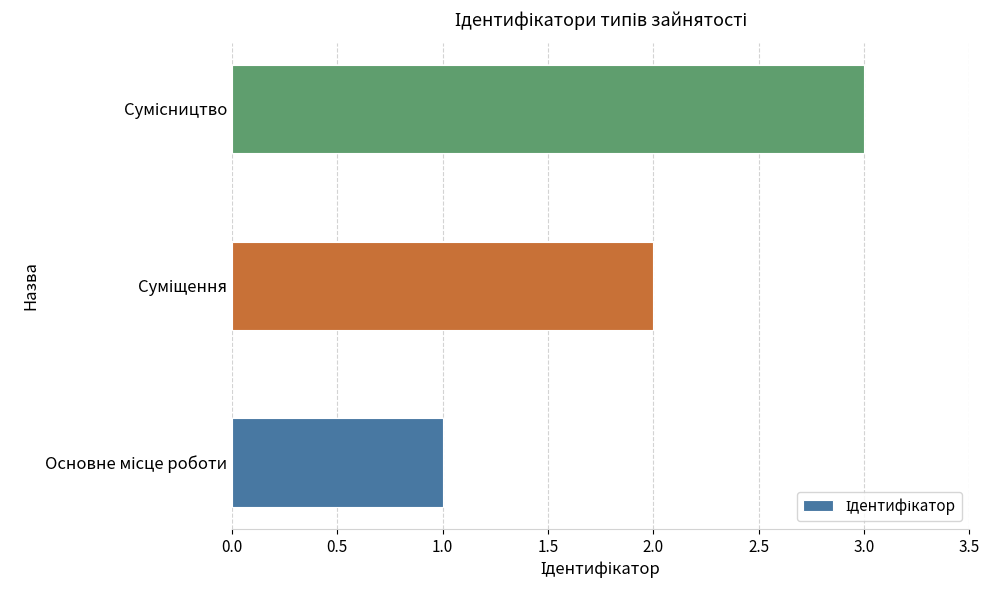

What is the greatest value displayed?

3